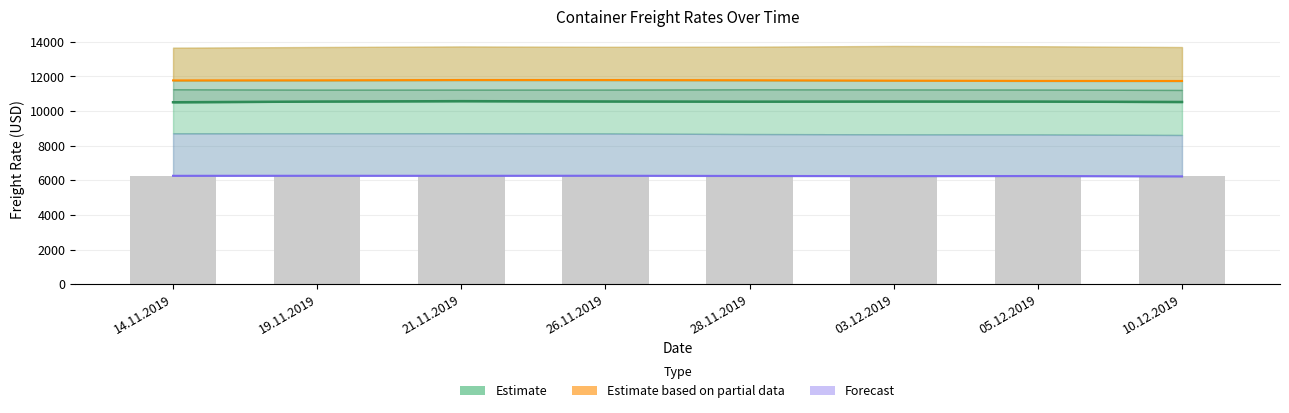

At how many categories does at least one series exceed 9186?

8